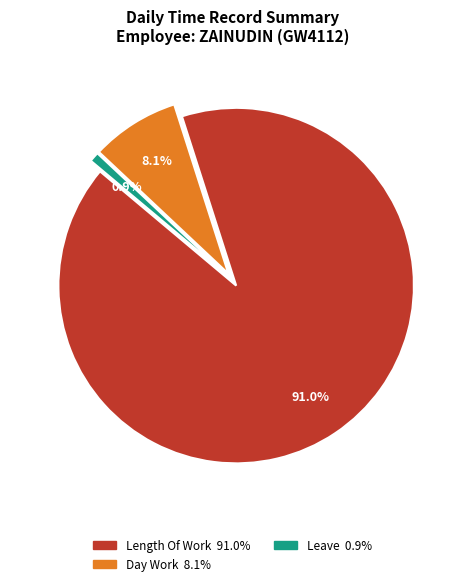

Does any single category account for the majority?

Yes